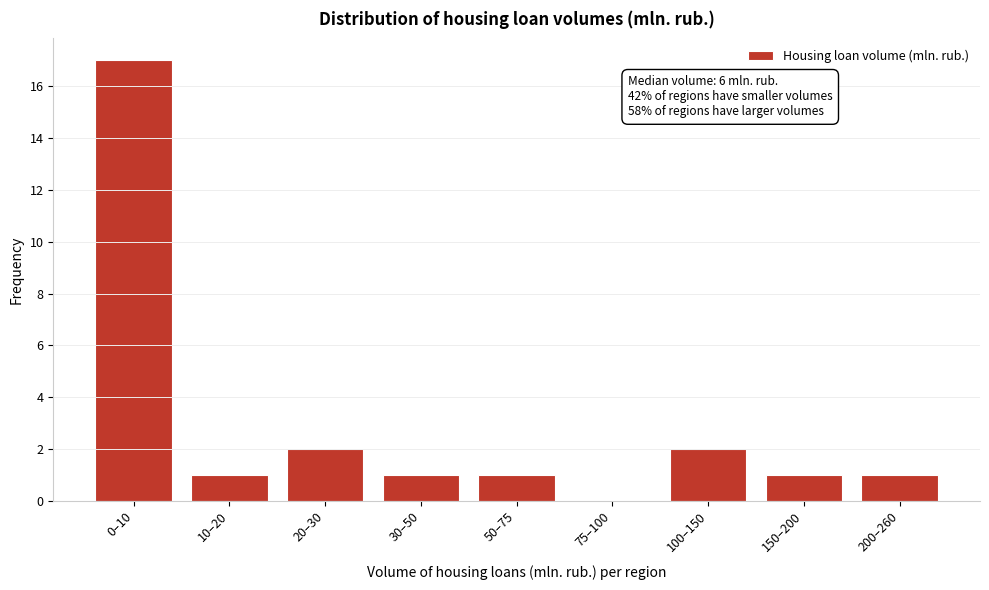

Reading left to right, extract all data points from this chart.

0–10=17	10–20=1	20–30=2	30–50=1	50–75=1	75–100=0	100–150=2	150–200=1	200–260=1